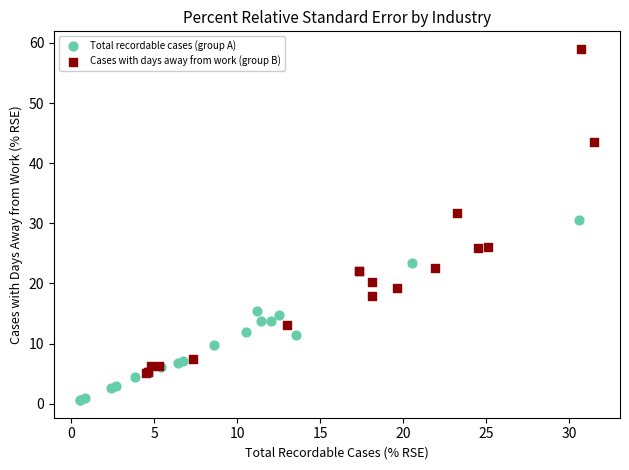

Which series reaches the minimum Y coordinate?

Total recordable cases (group A)